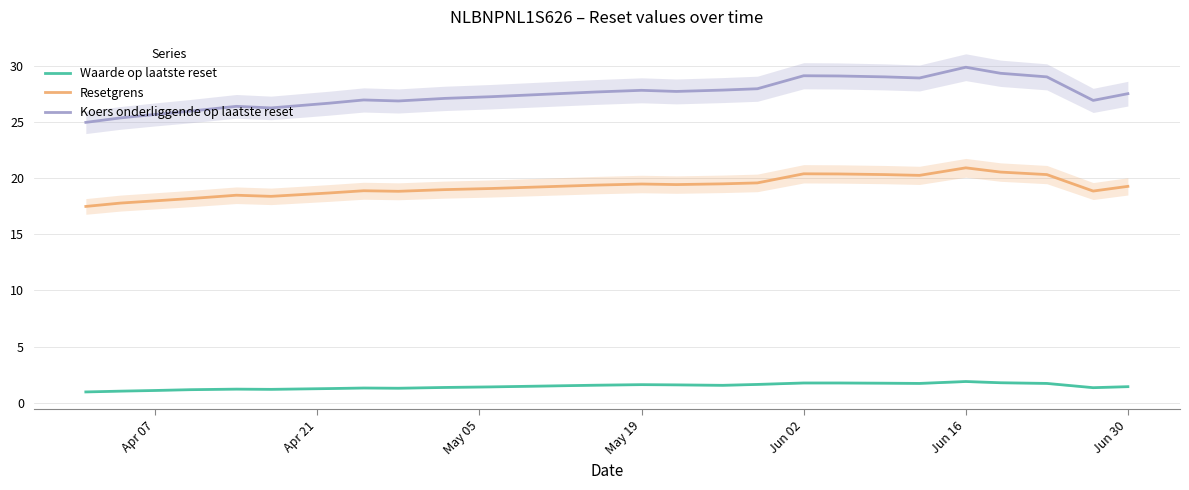

What is the lowest value of the Resetgrens series?

17.5